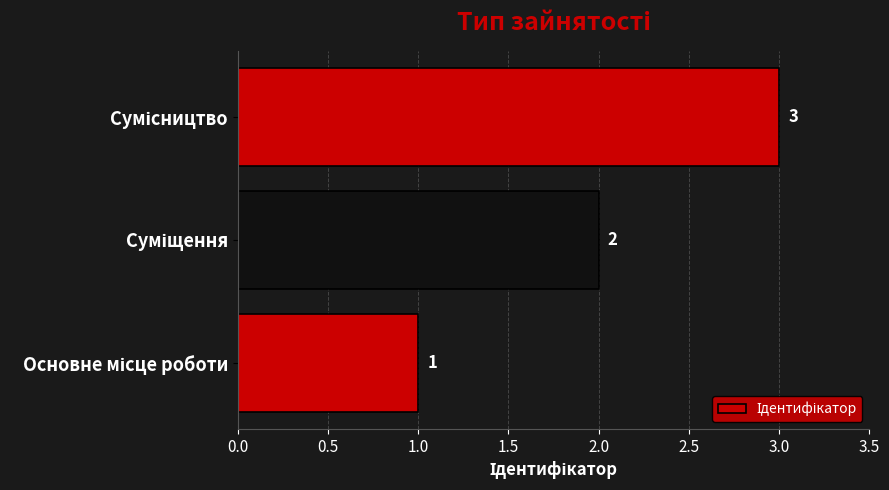

What is the maximum value shown in the chart?

3